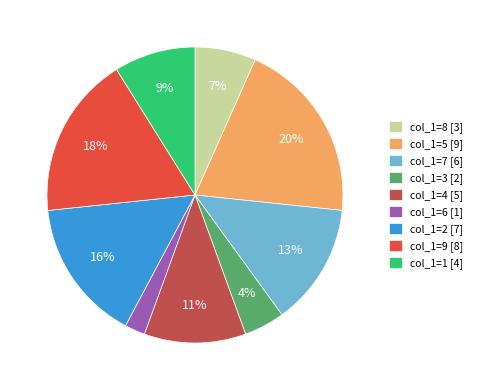

Which slice is the largest?

col_1=5 [9]